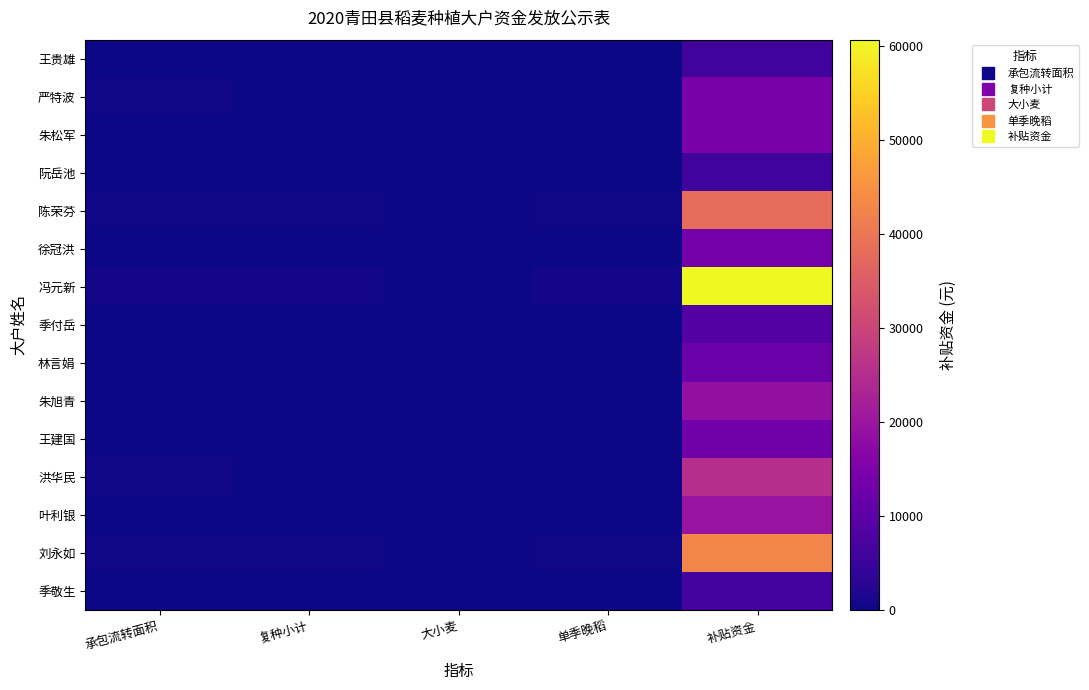

Which series changed the most between 承包流转面积 and 大小麦?

冯元新